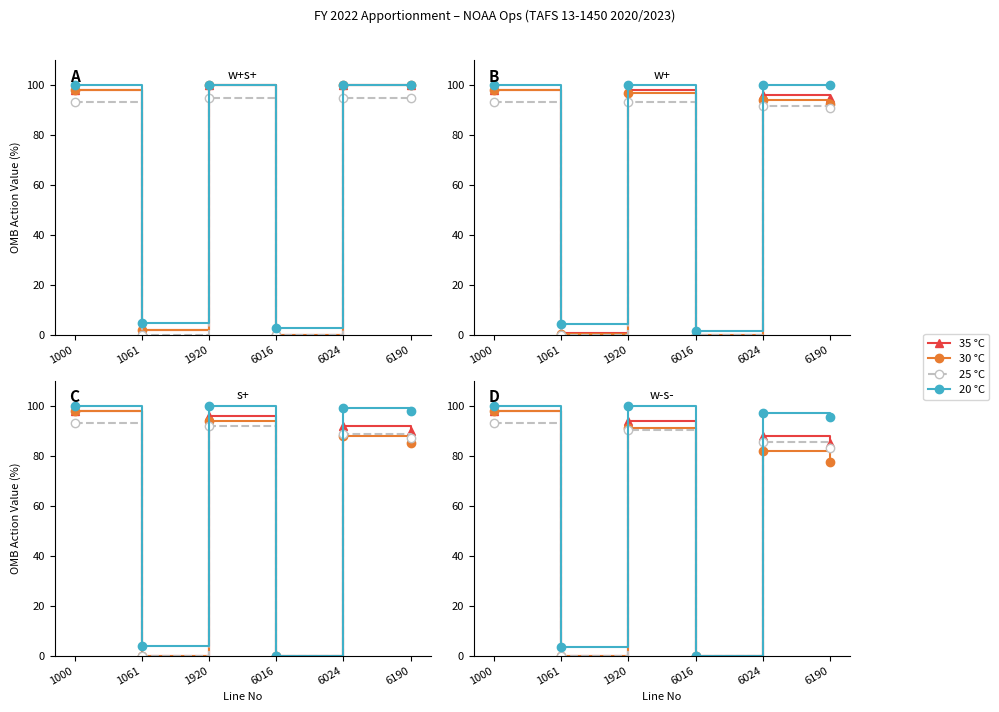

The 35 °C series shows 88.0 at 6024. True or false?

True